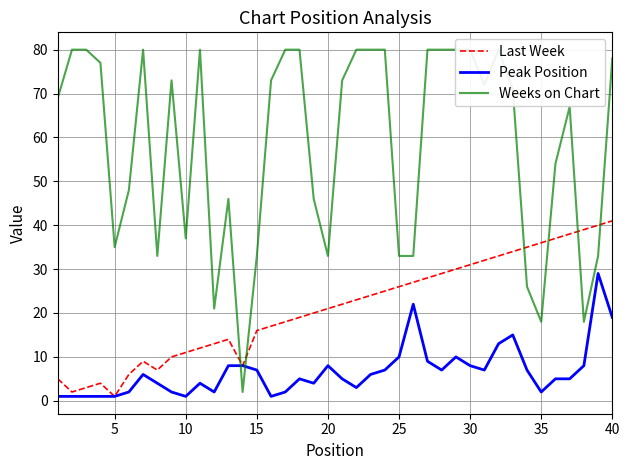

Reading left to right, what are all the values shown in this chart?

Last Week: 5	2	3	4	1	6	9	7	10	11	12	13	14	8	16	17	18	19	20	21	22	23	24	25	26	27	28	29	30	31	32	33	34	35	36	37	38	39	40	41
Peak Position: 1	1	1	1	1	2	6	4	2	1	4	2	8	8	7	1	2	5	4	8	5	3	6	7	10	22	9	7	10	8	7	13	15	7	2	5	5	8	29	19
Weeks on Chart: 69	80	80	77	35	48	80	33	73	37	80	21	46	2	33	73	80	80	46	33	73	80	80	80	33	33	80	80	80	80	72	80	71	26	18	54	67	18	33	78